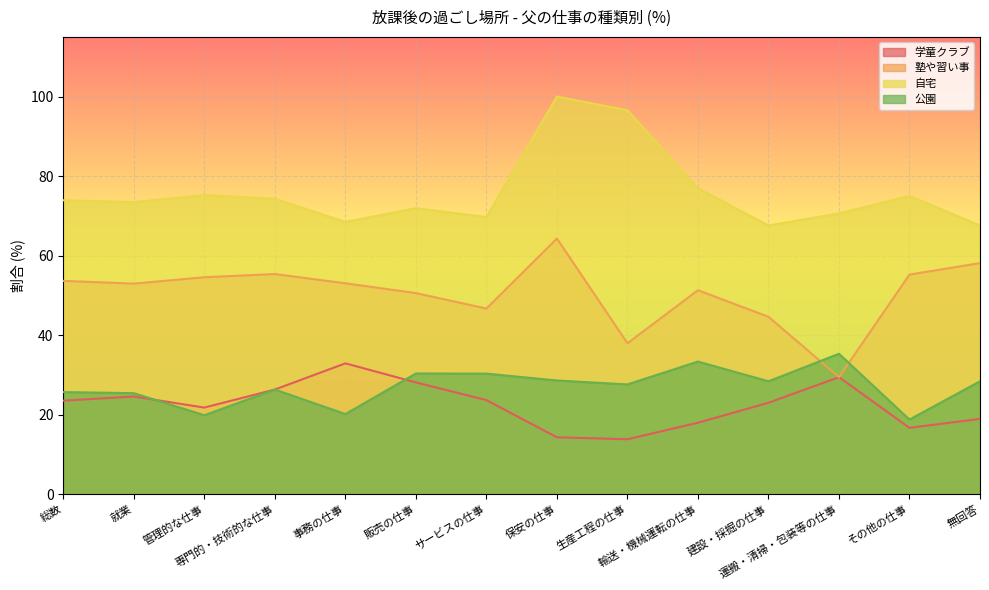

Reading left to right, extract all data points from this chart.

学童クラブ: 23.5	24.5	21.8	26.3	32.9	28.1	23.6	14.3	13.8	17.9	23.0	29.4	16.7	18.9
塾や習い事: 53.6	52.9	54.5	55.3	53.0	50.6	46.7	64.3	37.9	51.3	44.6	29.4	55.2	58.1
自宅: 73.9	73.5	75.2	74.3	68.5	71.9	69.7	100.0	96.6	76.9	67.6	70.6	75.0	67.6
公園: 25.7	25.4	19.8	26.3	20.1	30.3	30.3	28.6	27.6	33.3	28.4	35.3	18.8	28.4